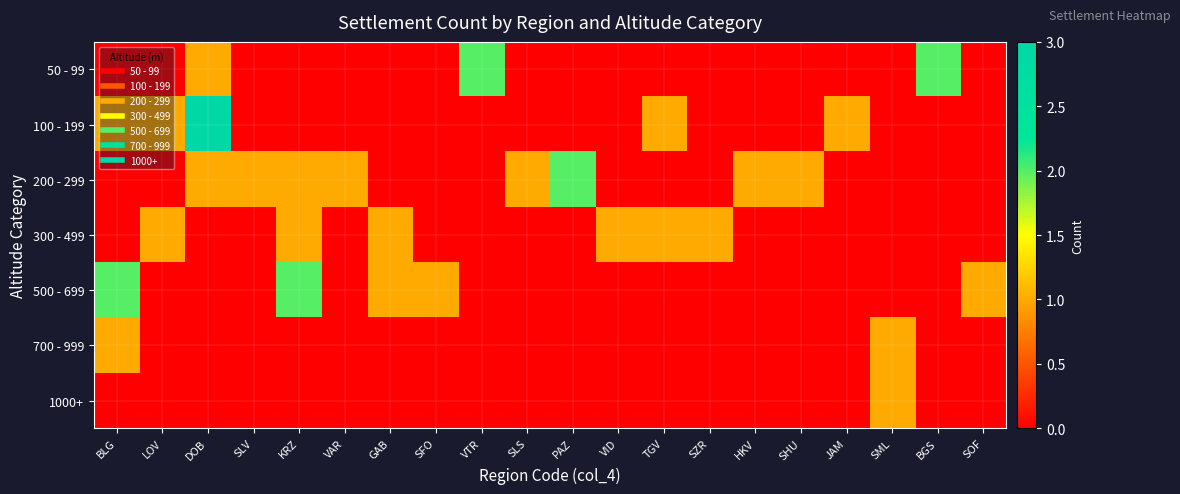

What is the total value across all series at PAZ?

2